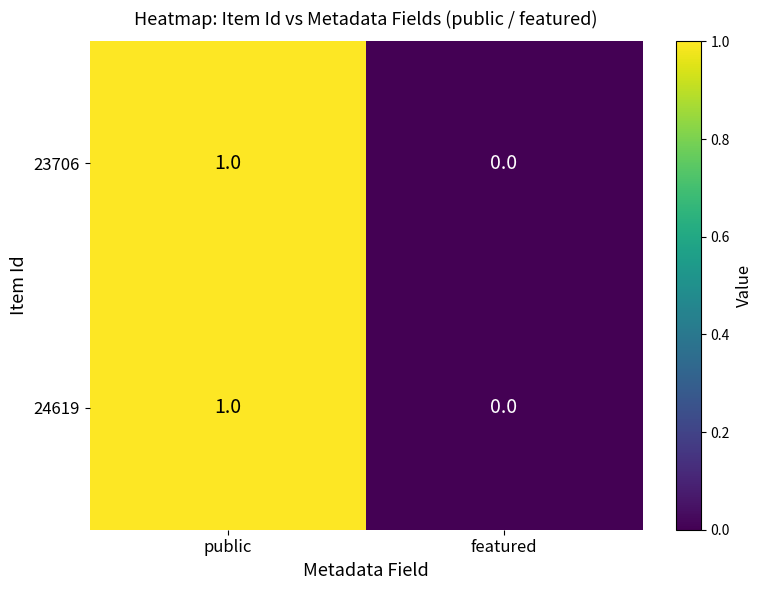

The 23706 series shows 1 at public. True or false?

True